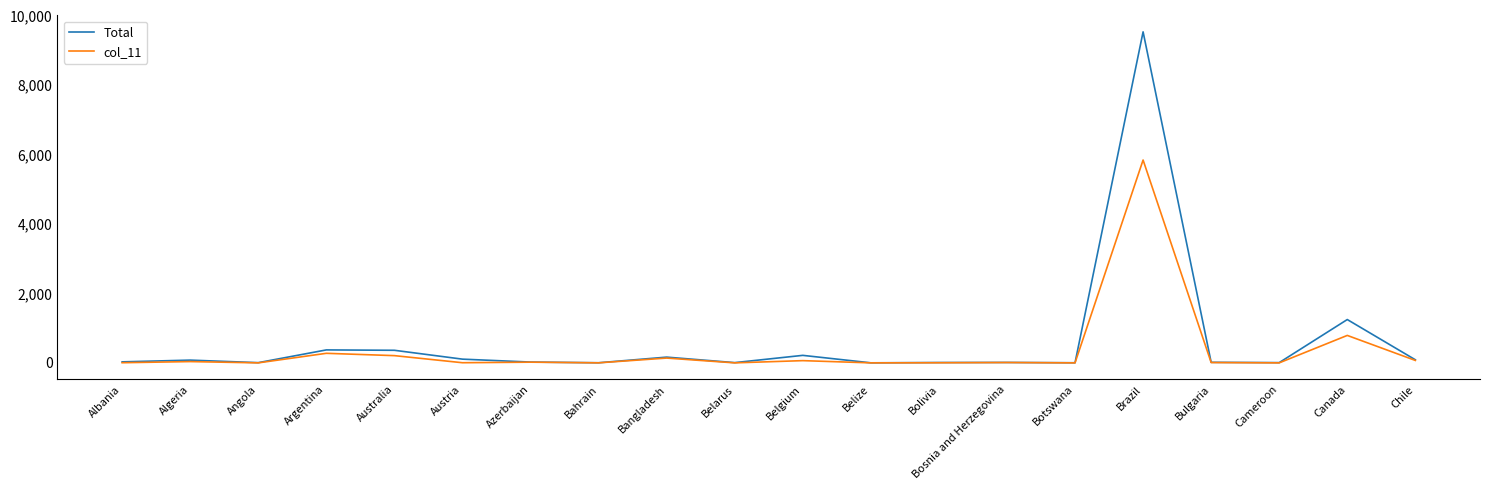

True or false: Total has a value of 216 at Belgium.

True